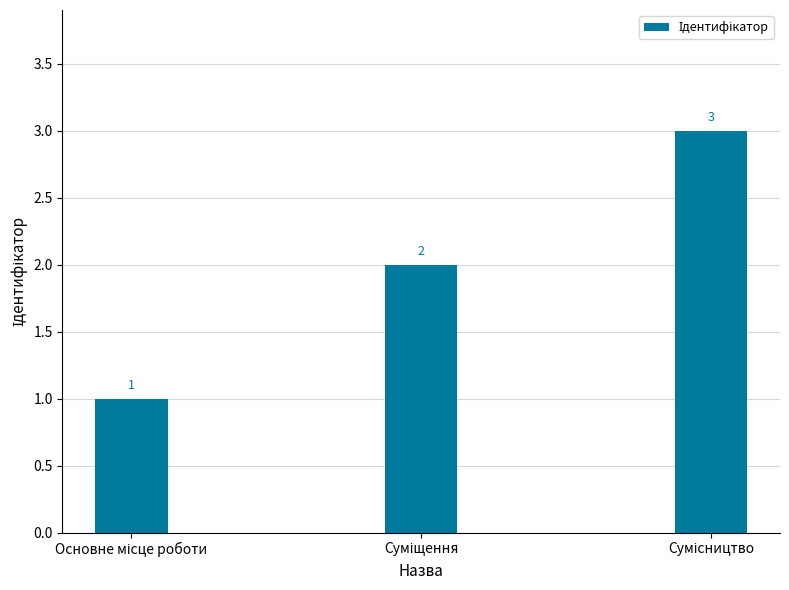

Count the values in the range 1 to 3.

3